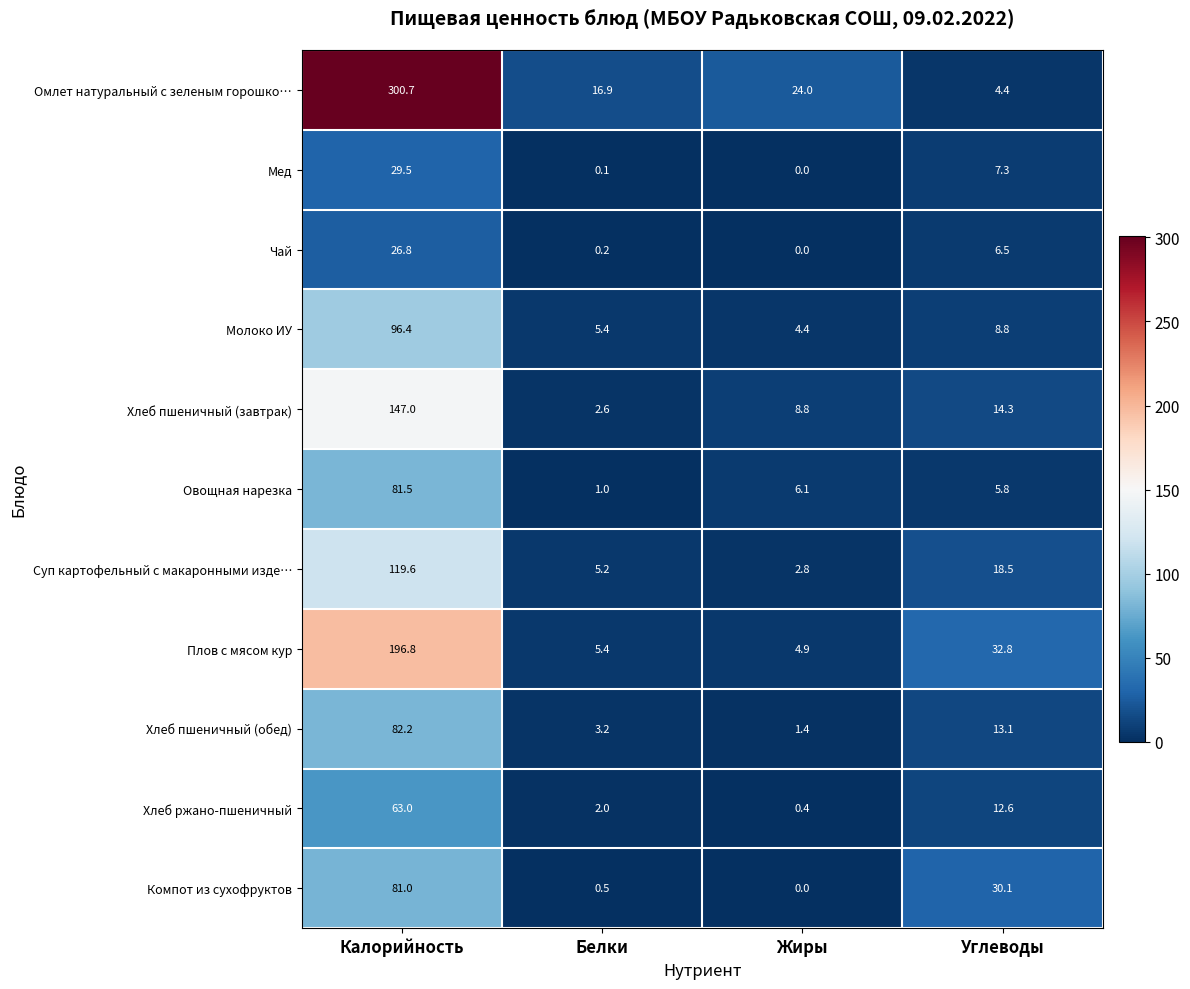

The Овощная нарезка series shows 5.8 at Углеводы. True or false?

True